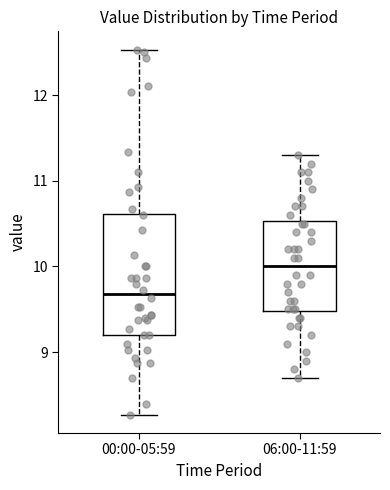

Reading left to right, transcribe this box plot: for each box, give where its median line is, the range the box spans, and where its two whiskers end, as read against the y-axis. The values are not printed on the chart, so give them approximately, as read against the axis.

00:00-05:59: median 9.7, box 9.2 to 10.6, whiskers 8.3 to 12.5
06:00-11:59: median 10.0, box 9.5 to 10.5, whiskers 8.7 to 11.3